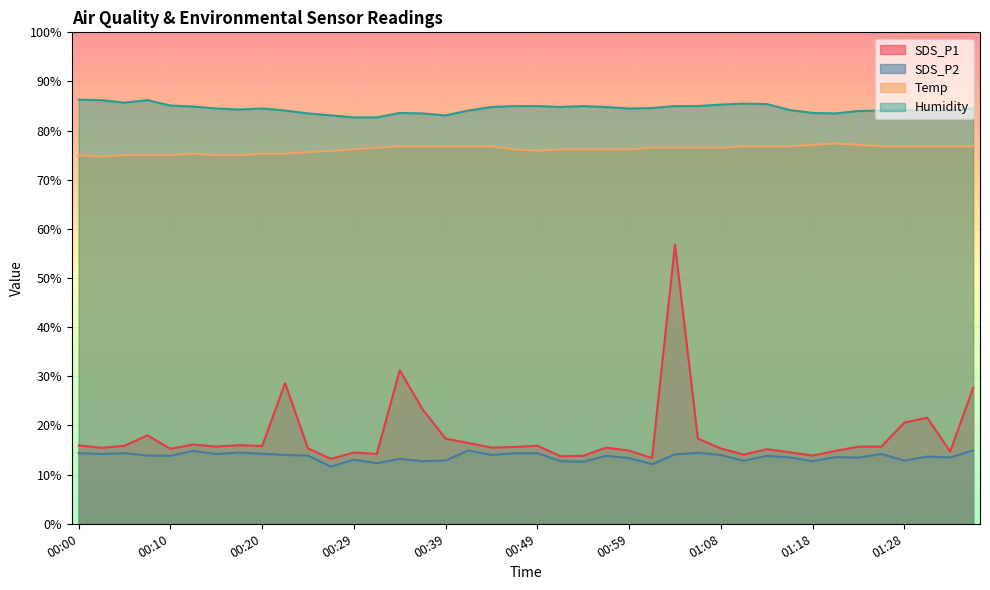

At how many categories does at least one series exceed 78?

40